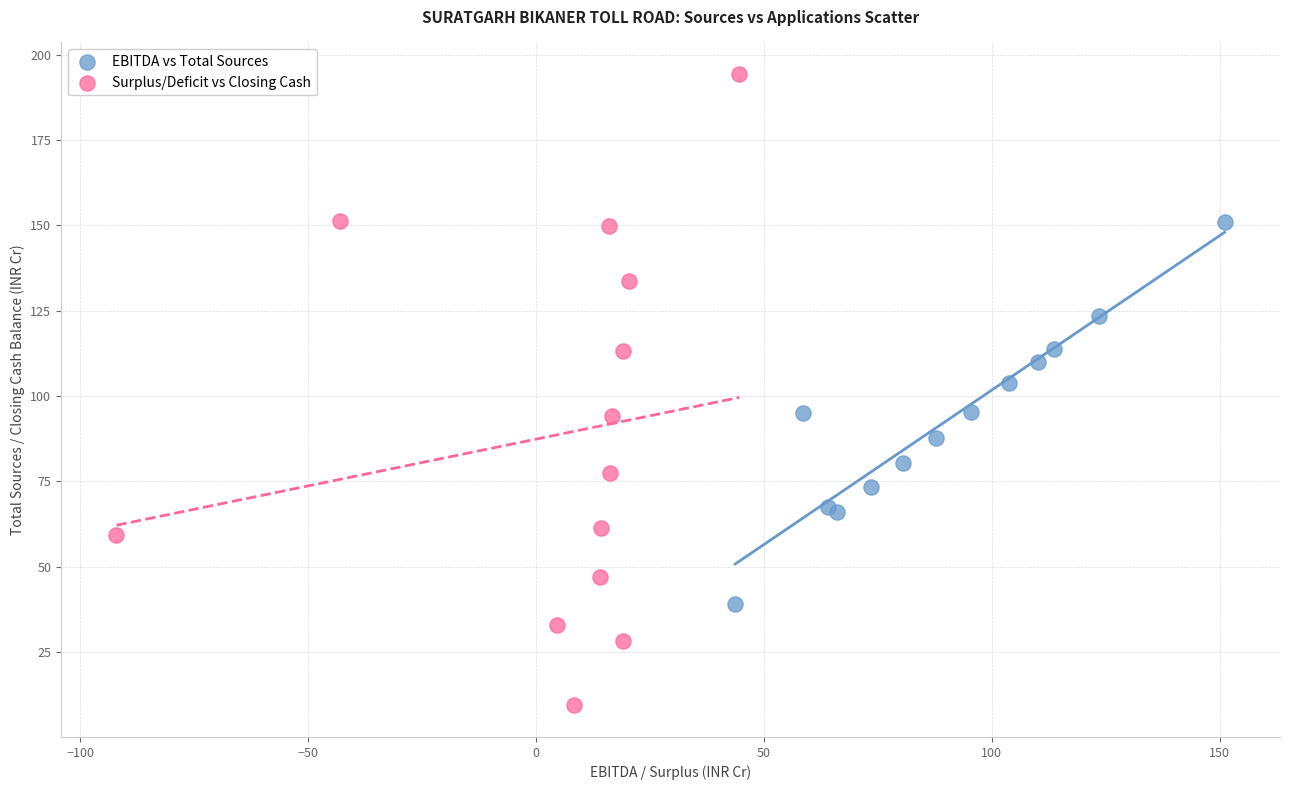

Which series contains the lowest Y value?

Surplus/Deficit vs Closing Cash